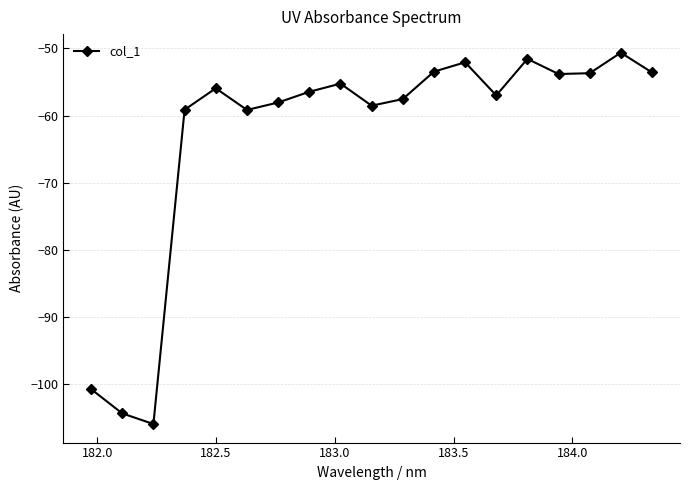

What is the maximum value shown in the chart?

-50.6